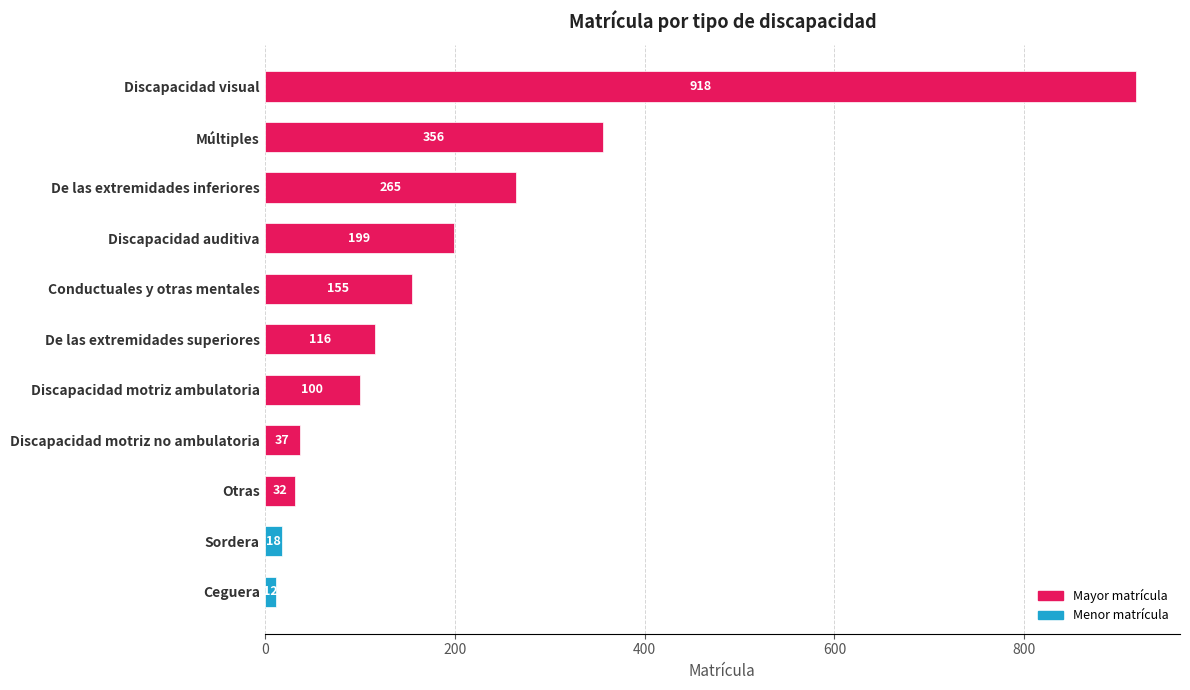

Reading top to bottom, list all the values displayed in this chart.

Discapacidad visual=918	Múltiples=356	De las extremidades inferiores=265	Discapacidad auditiva=199	Conductuales y otras mentales=155	De las extremidades superiores=116	Discapacidad motriz ambulatoria=100	Discapacidad motriz no ambulatoria=37	Otras=32	Sordera=18	Ceguera=12